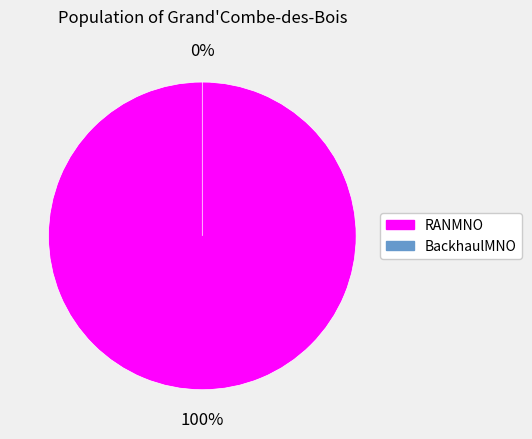

Is there any slice that represents more than half of the pie?

Yes